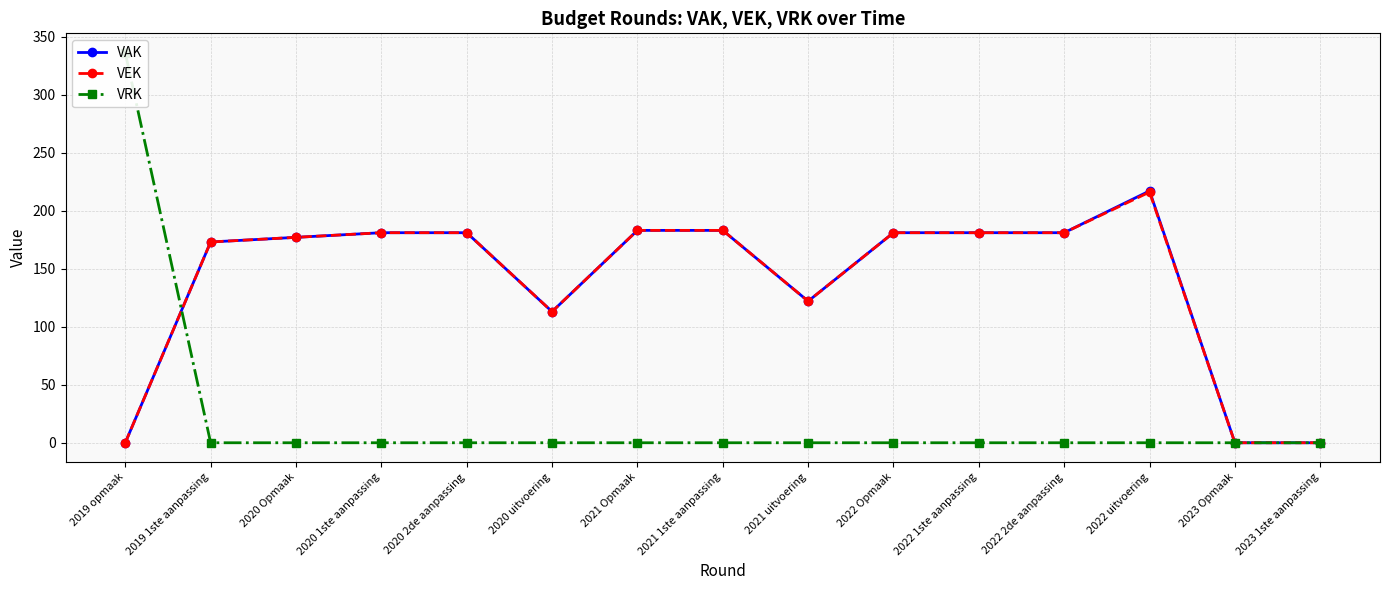

What is the difference between the highest and lowest values at 2022 2de aanpassing?

181